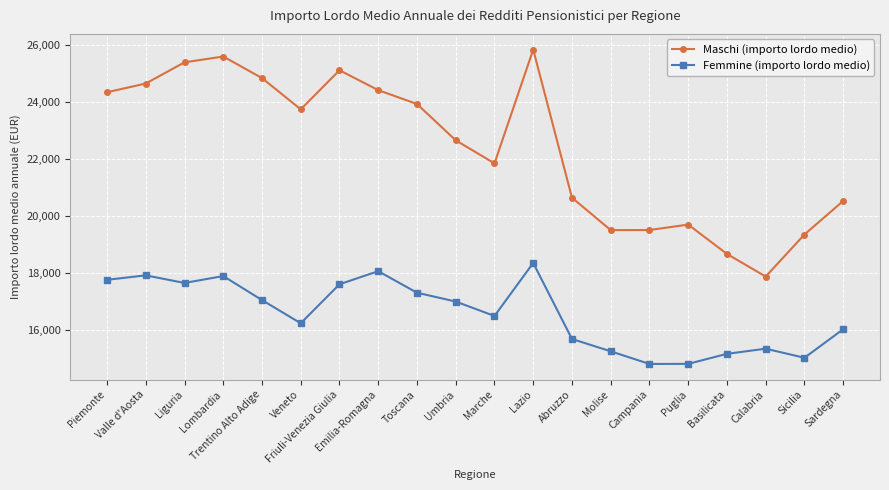

Which series has the largest total across all categories?

Maschi (importo lordo medio)